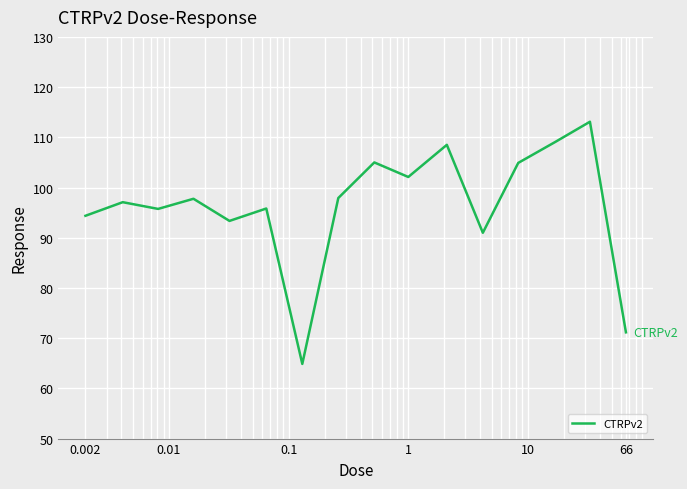

What is the minimum value shown in the chart?

64.9